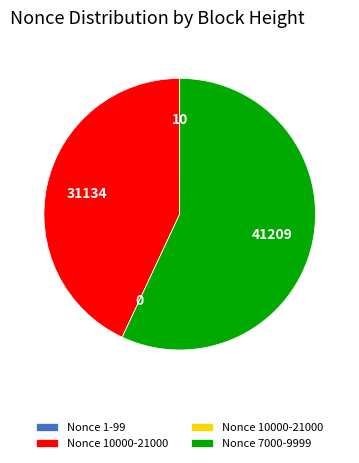

Is there any slice that represents more than half of the pie?

Yes